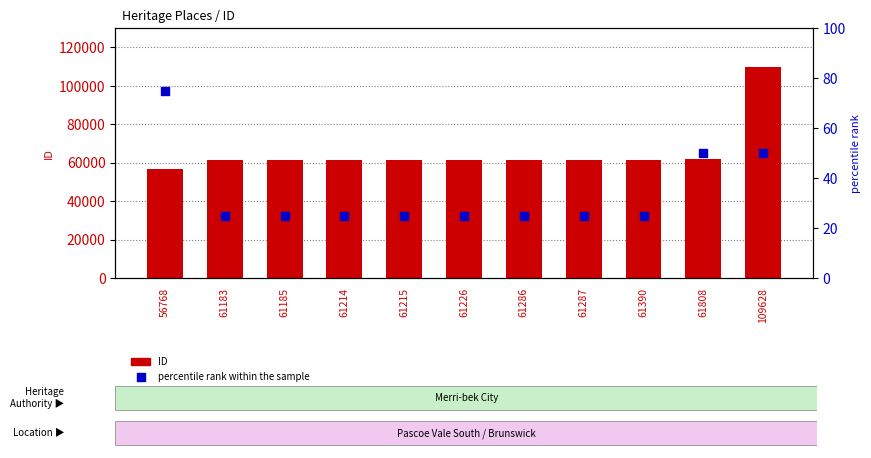

Which series reaches the minimum Y coordinate?

percentile rank within the sample